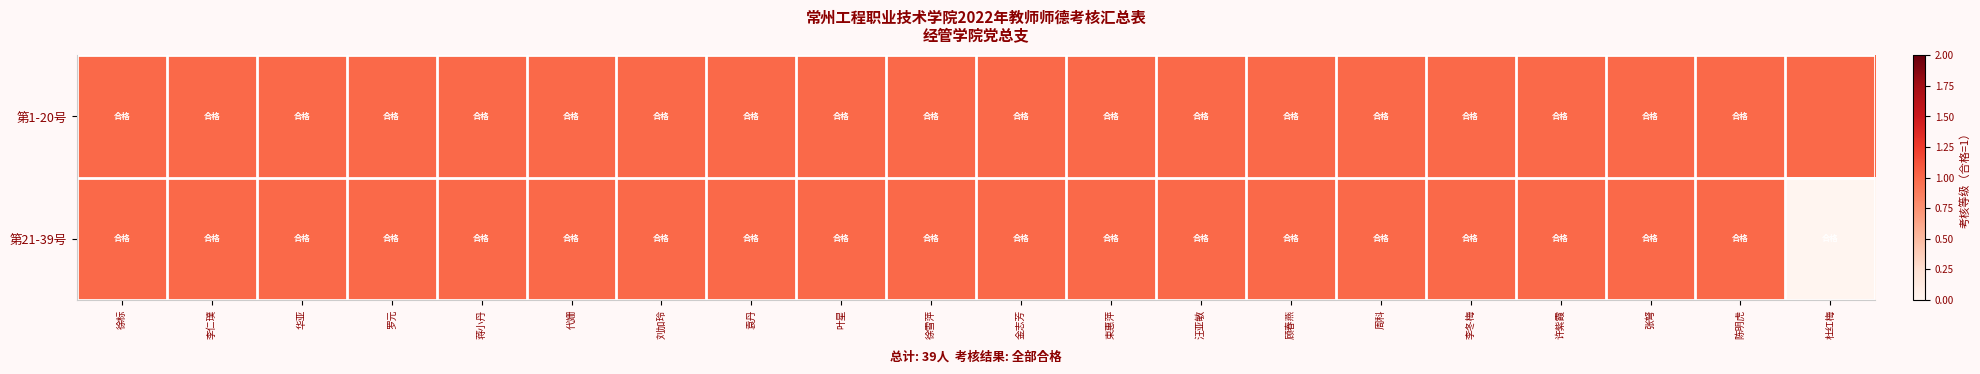

Between 徐雪萍 and 陈明虎, which is larger?

徐雪萍